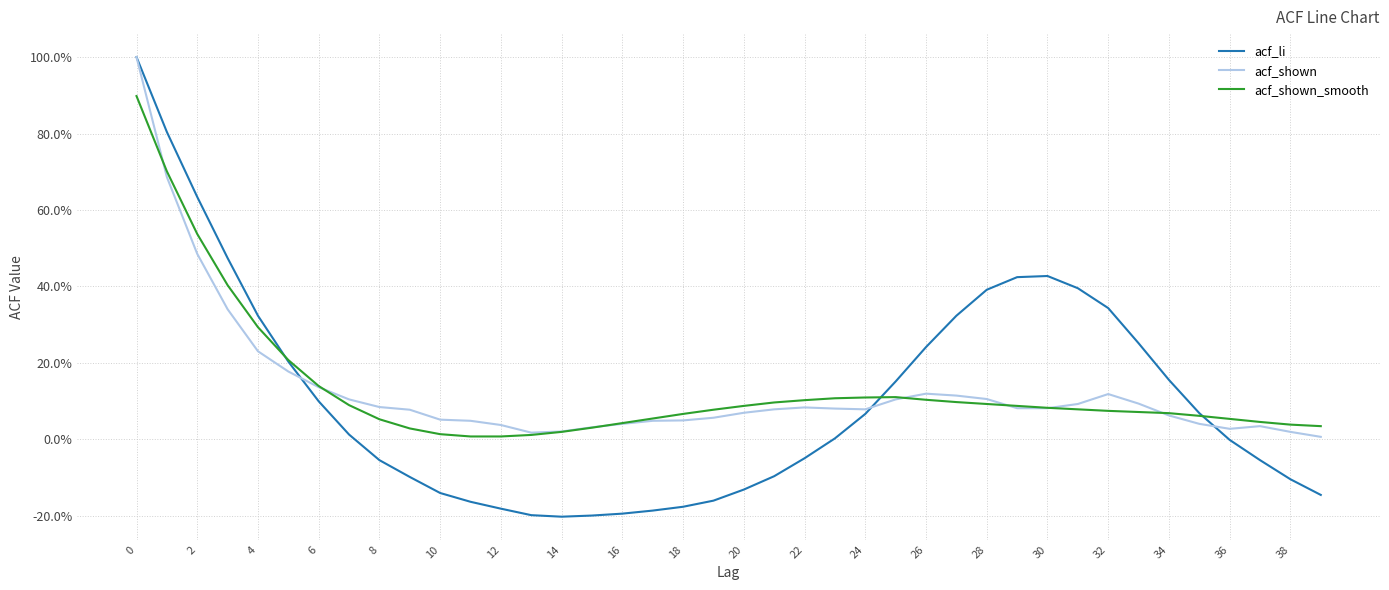

What are all the series names shown in the legend?

acf_li, acf_shown, acf_shown_smooth